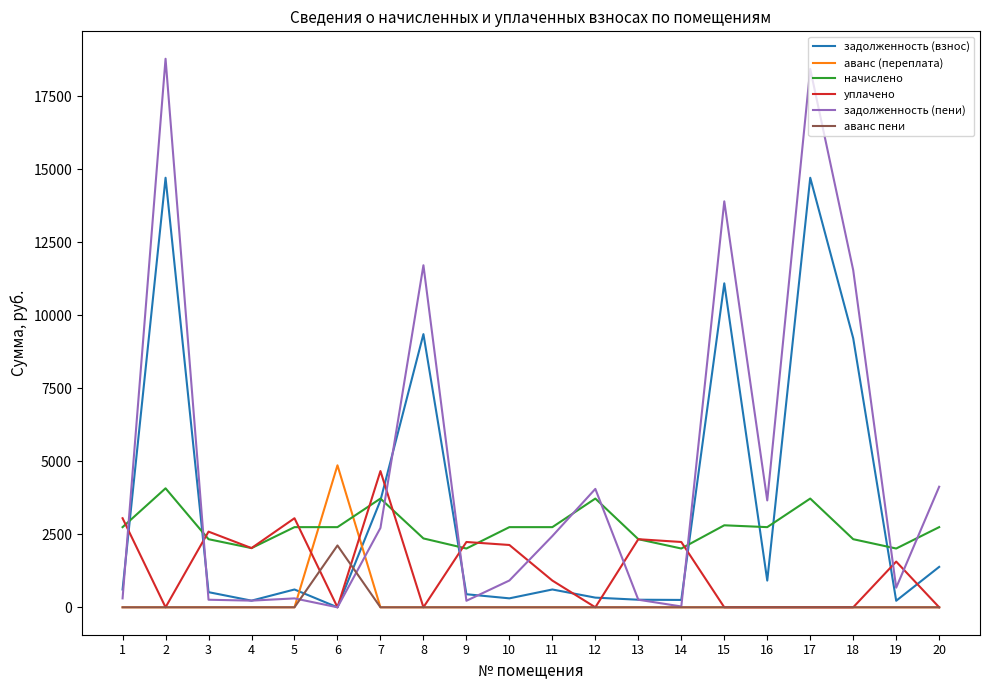

Which series has the largest range (max minus min)?

задолженность (пени)